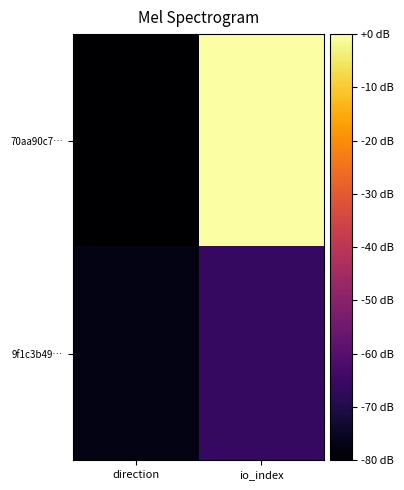

List the series in order of their peak value, highest first.

70aa90c7…, 9f1c3b49…